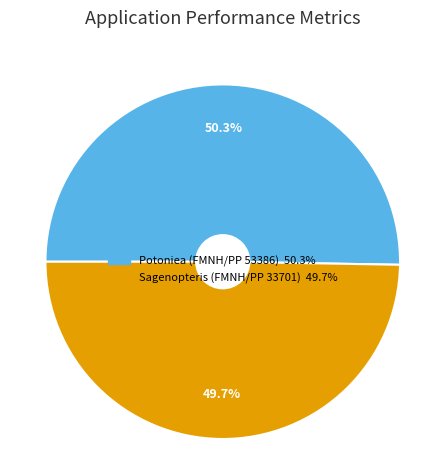

Which slice is the smallest?

Sagenopteris (FMNH/PP 33701)